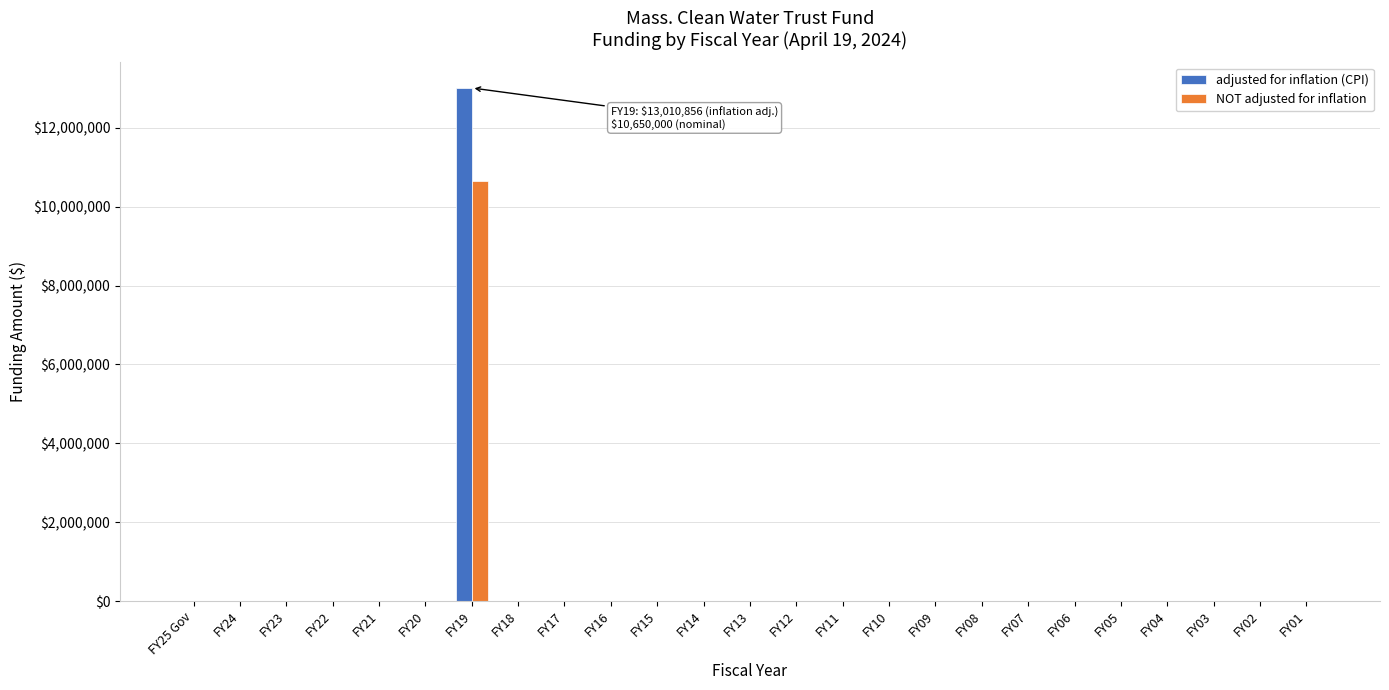

The value of NOT adjusted for inflation at FY19 is 15012557. True or false?

False